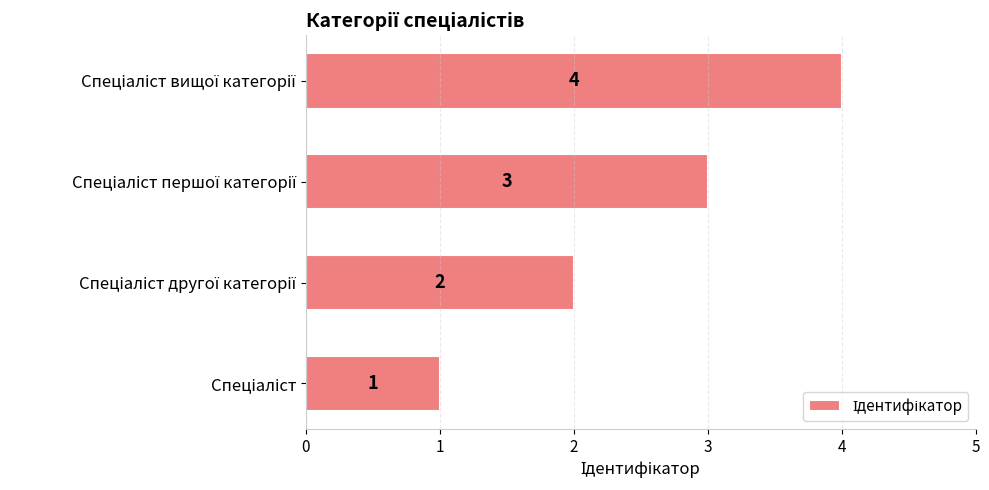

What is the greatest value displayed?

4